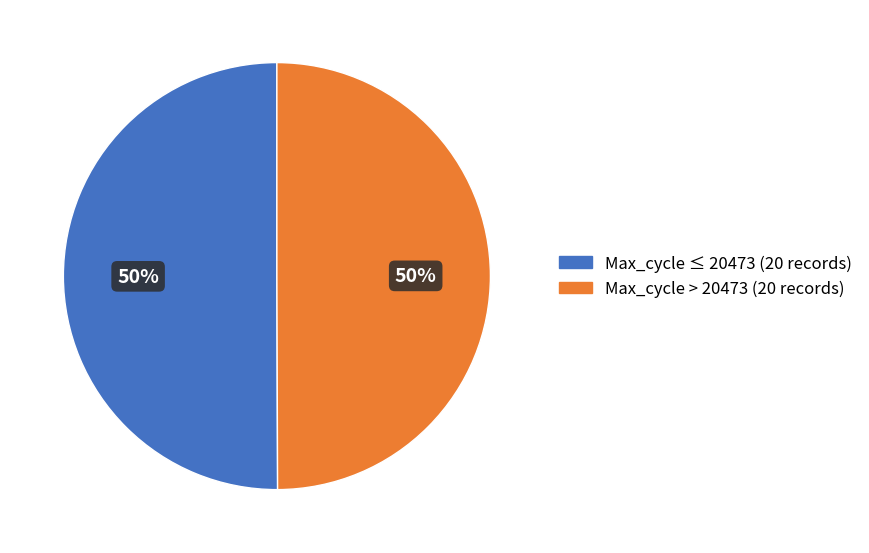

Approximately how many times larger is the value at Max_cycle ≤ 20473 (20 records) compared to Max_cycle > 20473 (20 records)?

1.0